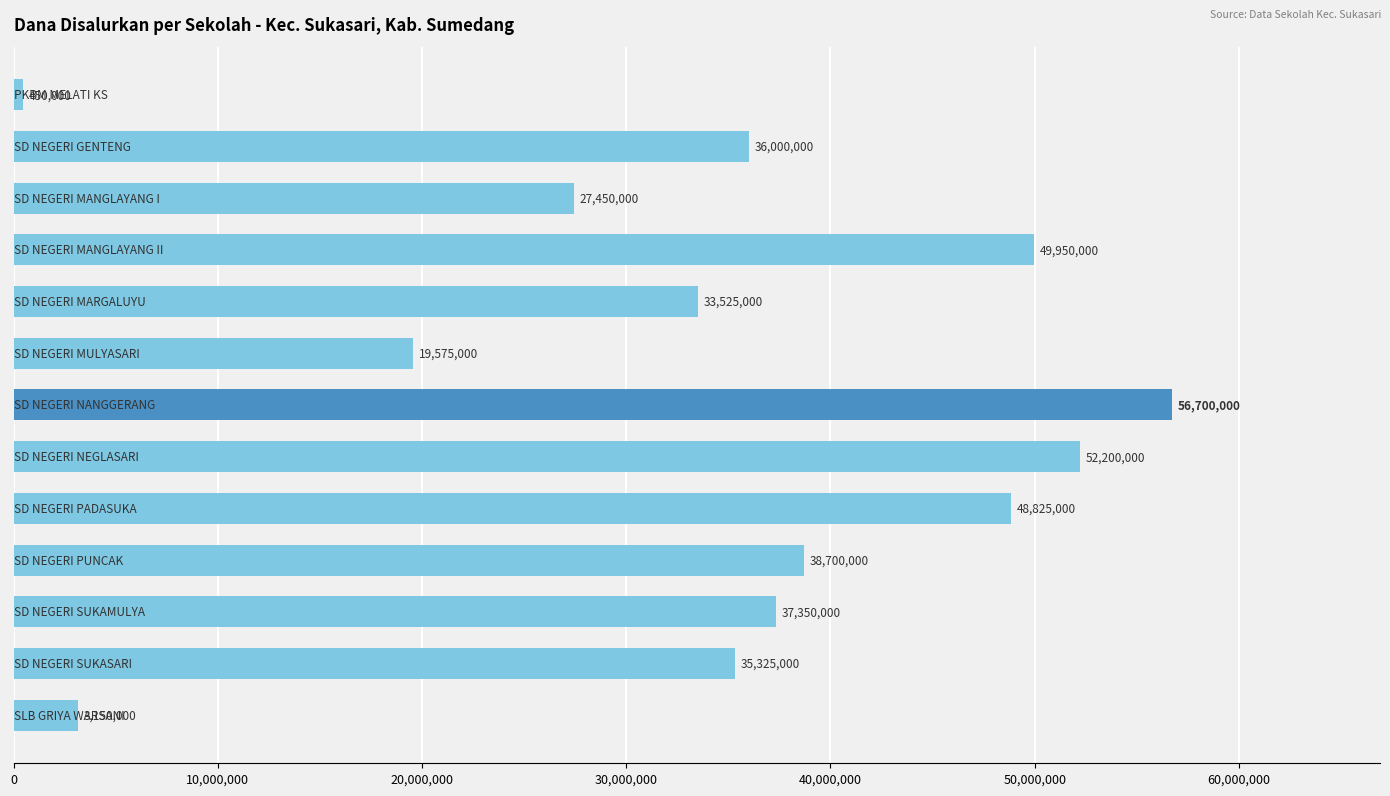

Reading bottom to top, extract all data points from this chart.

3150000	35325000	37350000	38700000	48825000	52200000	56700000	19575000	33525000	49950000	27450000	36000000	450000